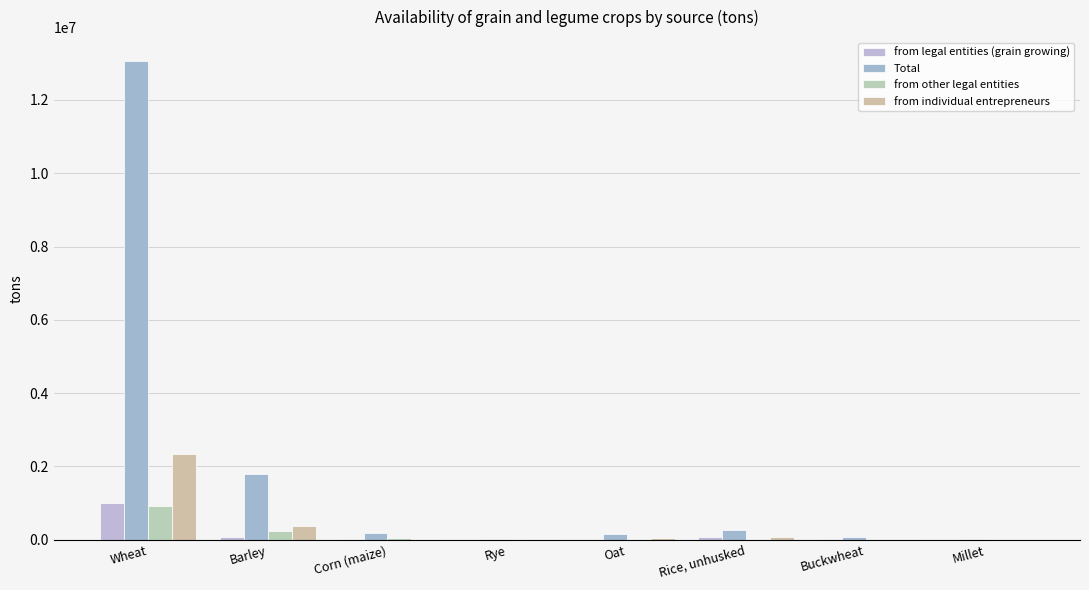

Are the bars grouped side by side (vs. stacked)?

Yes